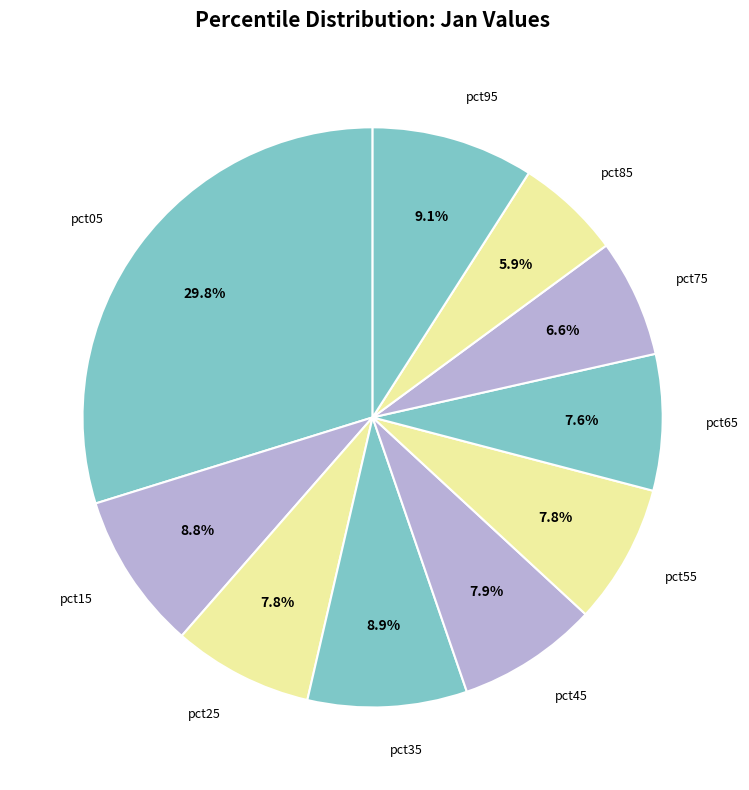

To the nearest percent, what is the difference between the largest and smallest slice percentages?

24%